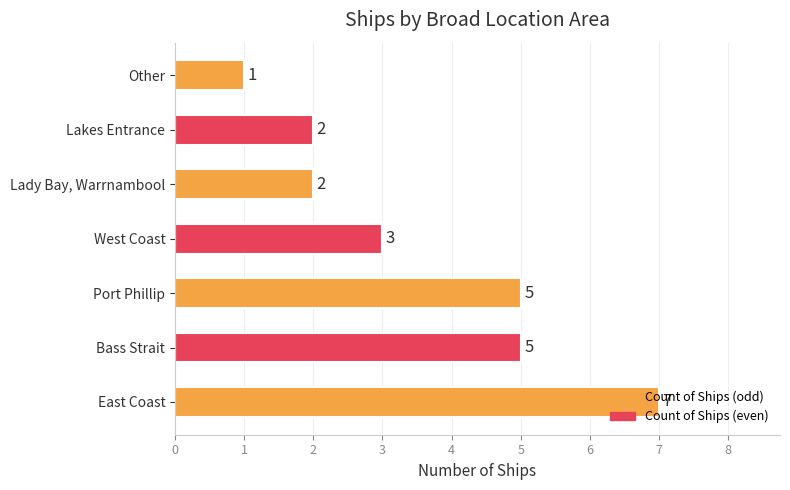

What is the ratio of the value at Lady Bay, Warrnambool to the value at Lakes Entrance?

1.0